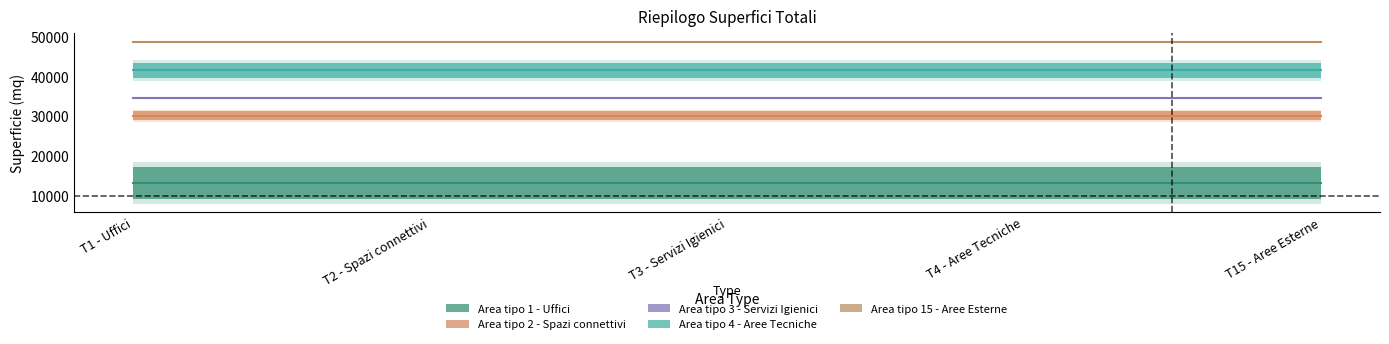

What is the value of the 4th point from the left?

12909.5